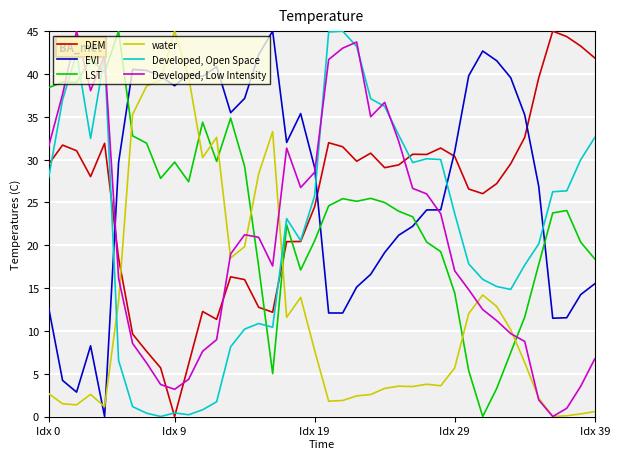

True or false: water and DEM intersect in this chart.

True